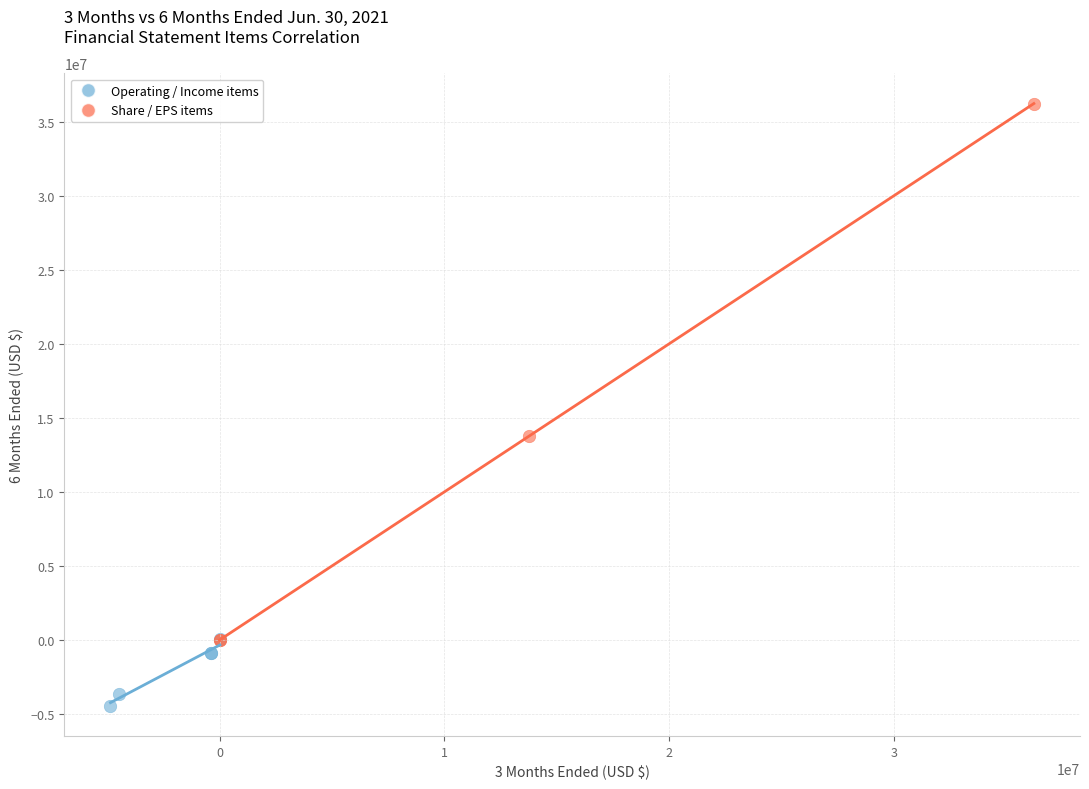

What are all the series names shown in the legend?

Operating / Income items, Share / EPS items